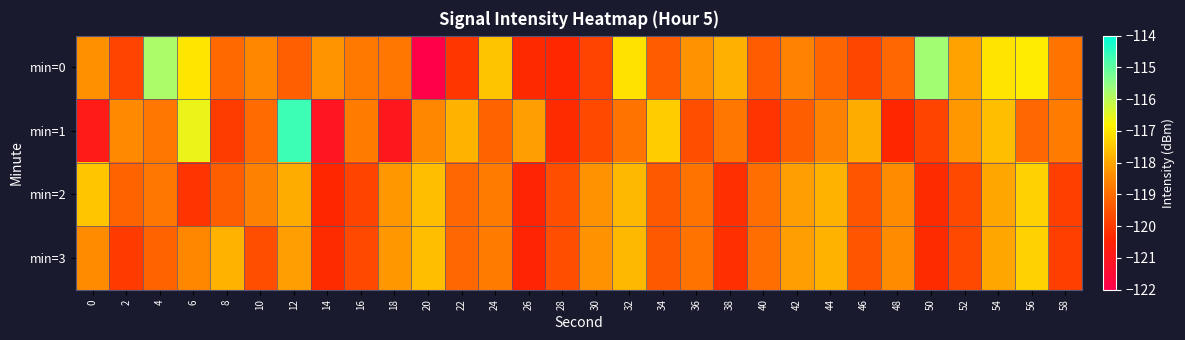

List the series in order of their peak value, lowest first.

min=2, min=3, min=0, min=1